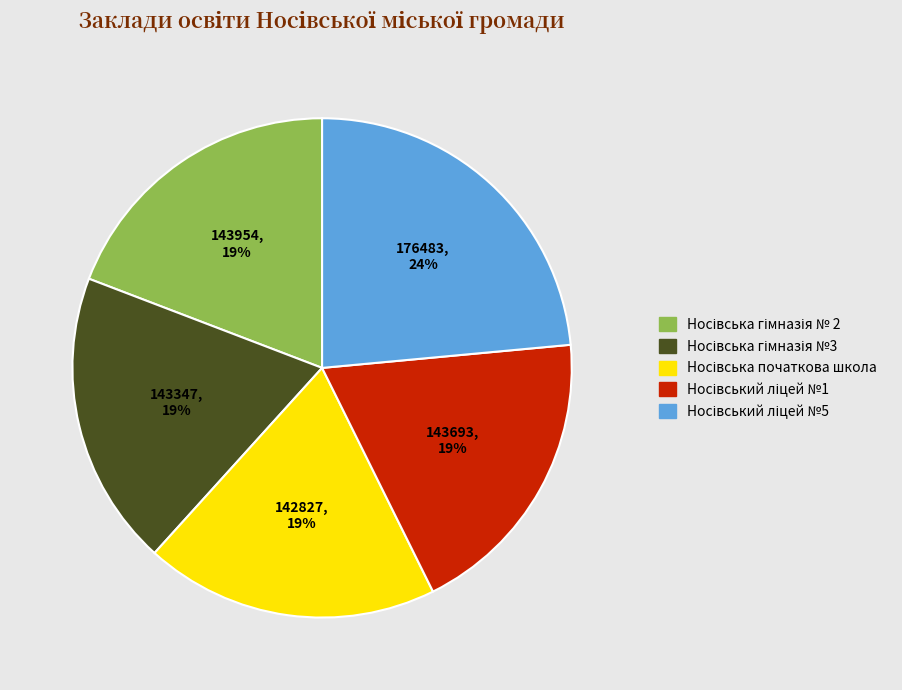

To the nearest percent, what is the average slice percentage?

20%